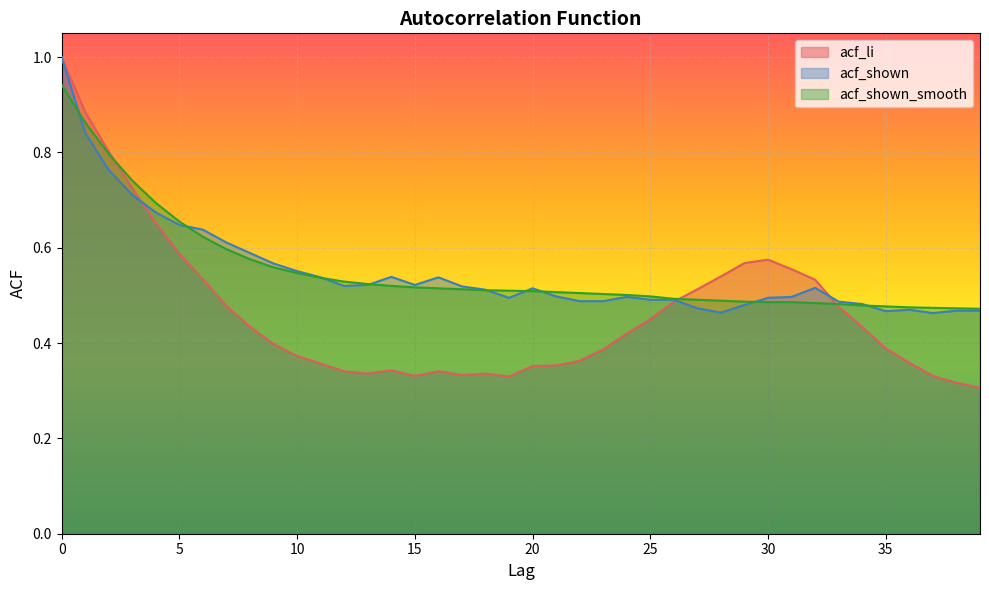

List the labels in order of acf_shown_smooth value, largest first.

0, 1, 2, 3, 4, 5, 6, 7, 8, 9, 10, 11, 12, 13, 14, 15, 16, 17, 18, 19, 20, 21, 22, 23, 24, 25, 26, 27, 28, 29, 30, 31, 32, 33, 34, 35, 36, 37, 38, 39